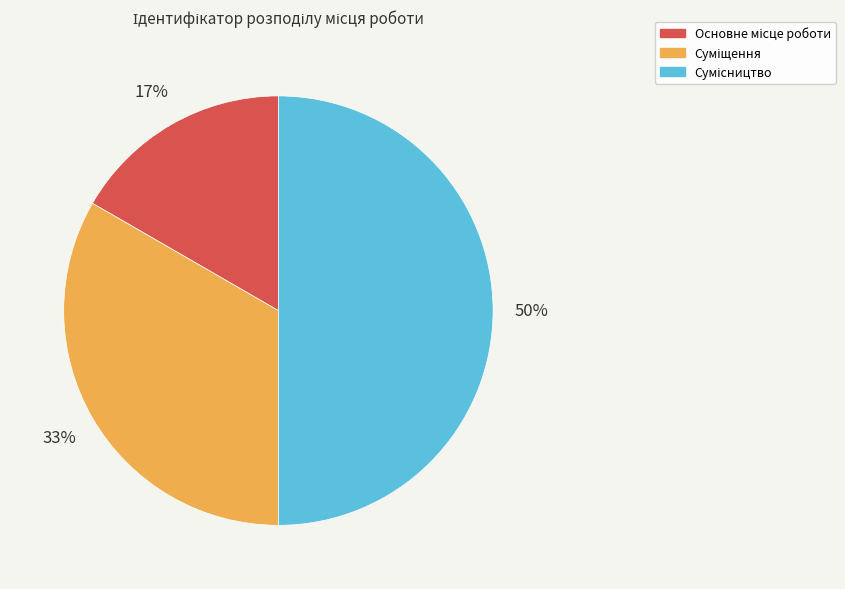

To the nearest percent, what is the difference between the largest and smallest slice percentages?

33%